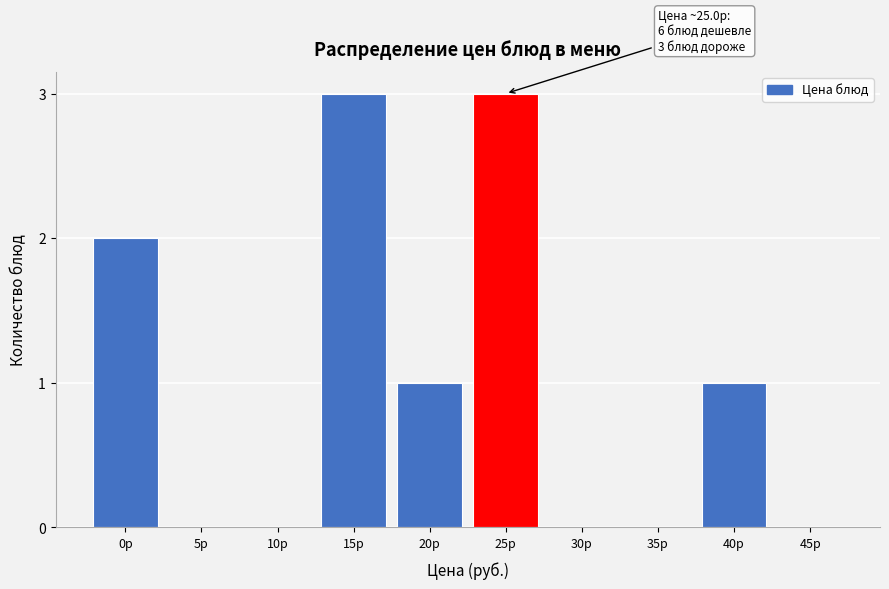

Reading left to right, transcribe all the data shown in this chart.

0р=2	5р=0	10р=0	15р=3	20р=1	25р=3	30р=0	35р=0	40р=1	45р=0